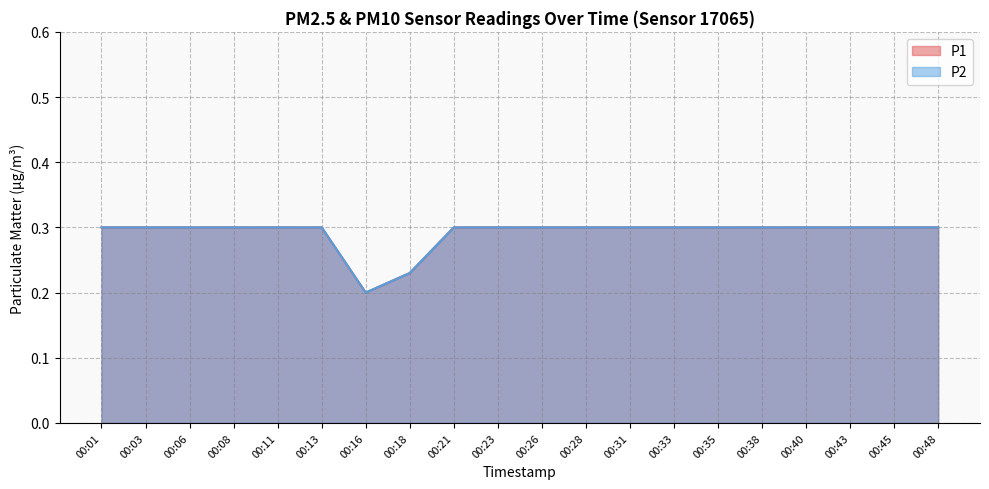

True or false: P1 and P2 intersect in this chart.

False